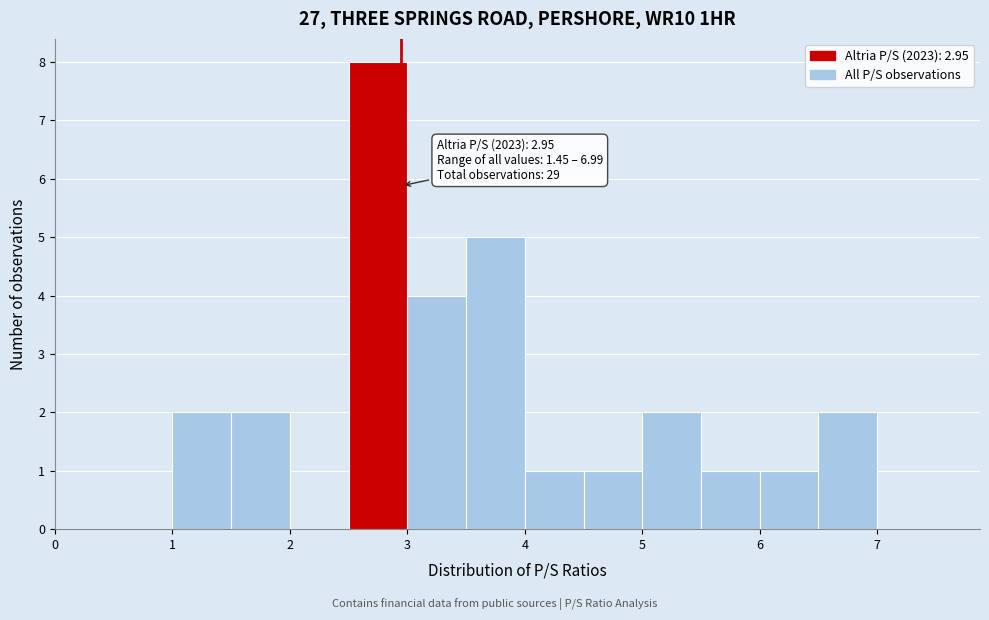

Which range on the x-axis has the tallest bar?

2.5 to 3.0